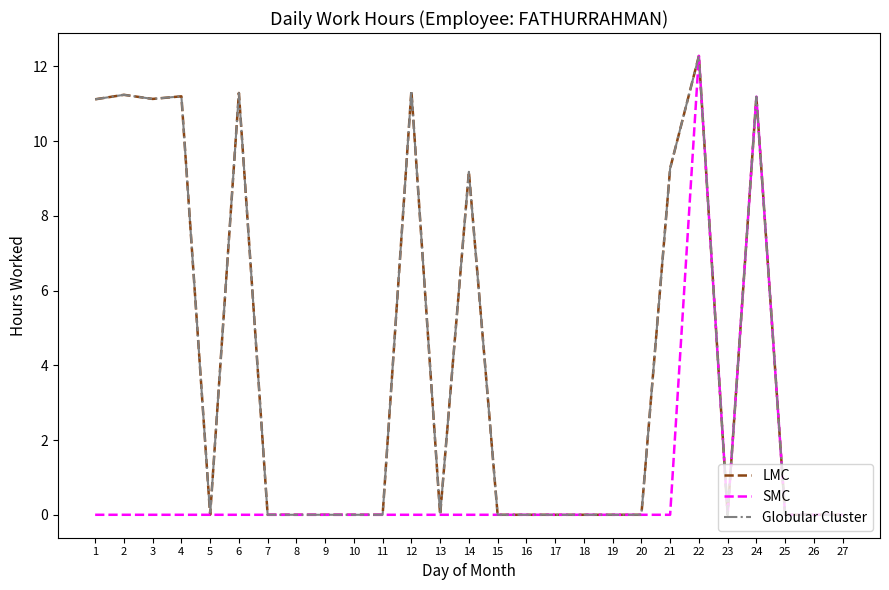

Does the chart display data point markers on the line(s)?

No